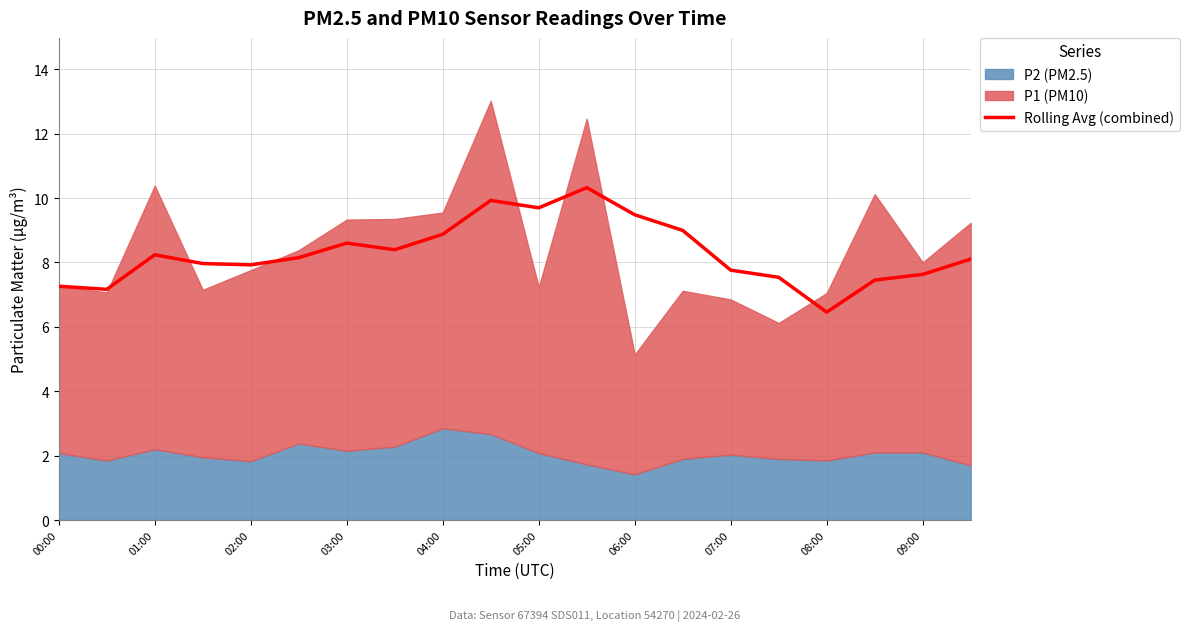

What value does the data have at 11?

10.3